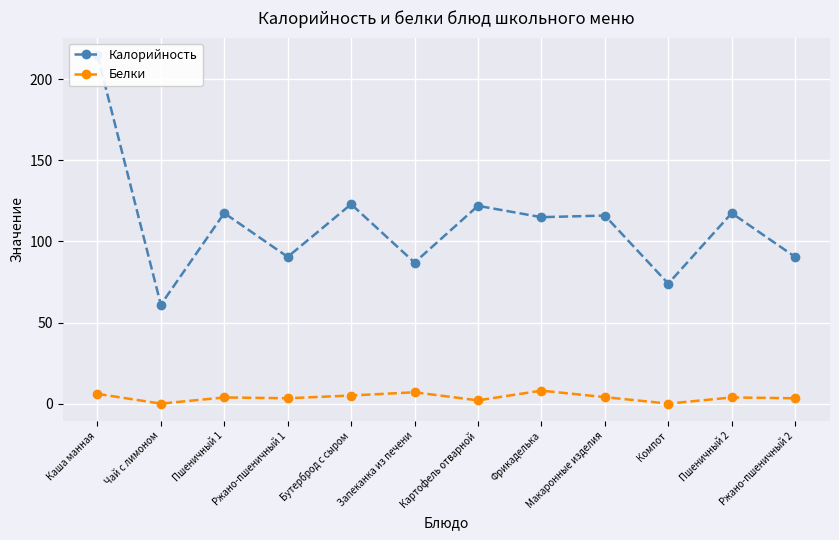

What are all the series names shown in the legend?

Калорийность, Белки